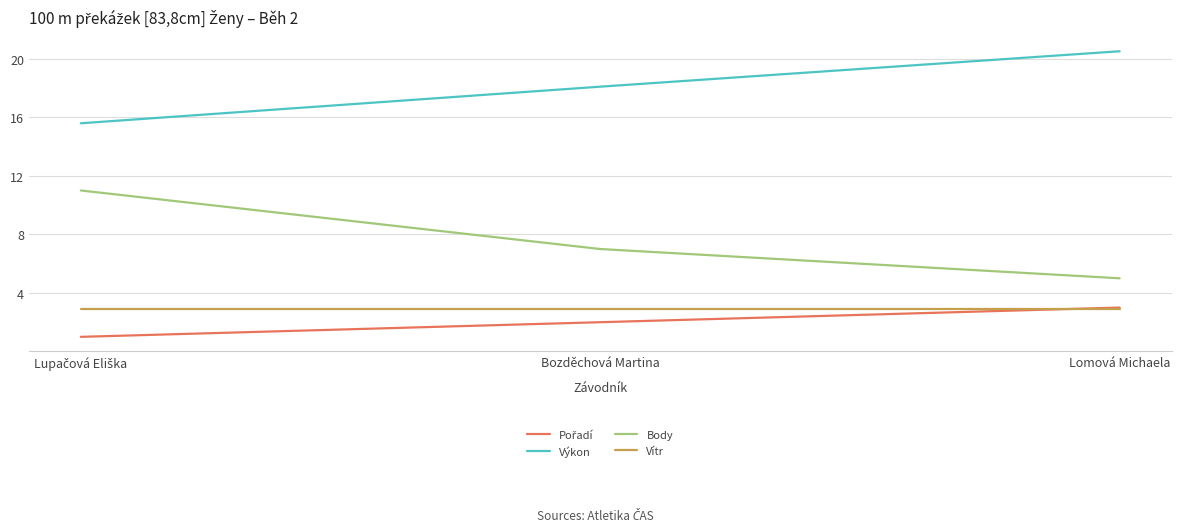

Which series has the largest total across all categories?

Výkon